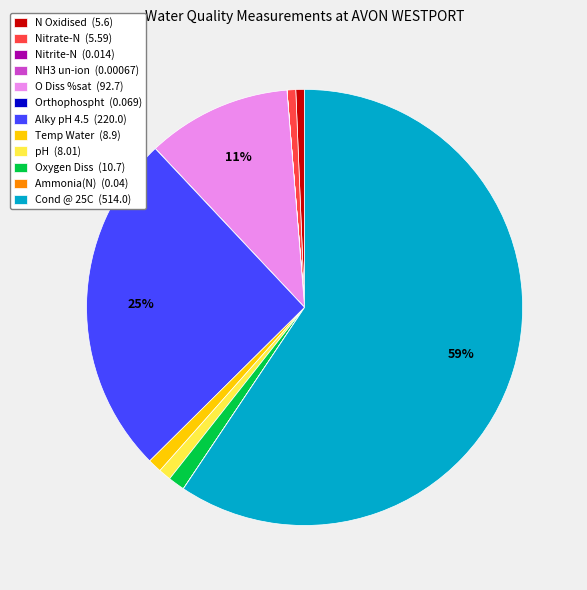

True or false: Nitrate-N (5.59) accounts for 1% of the total.

True